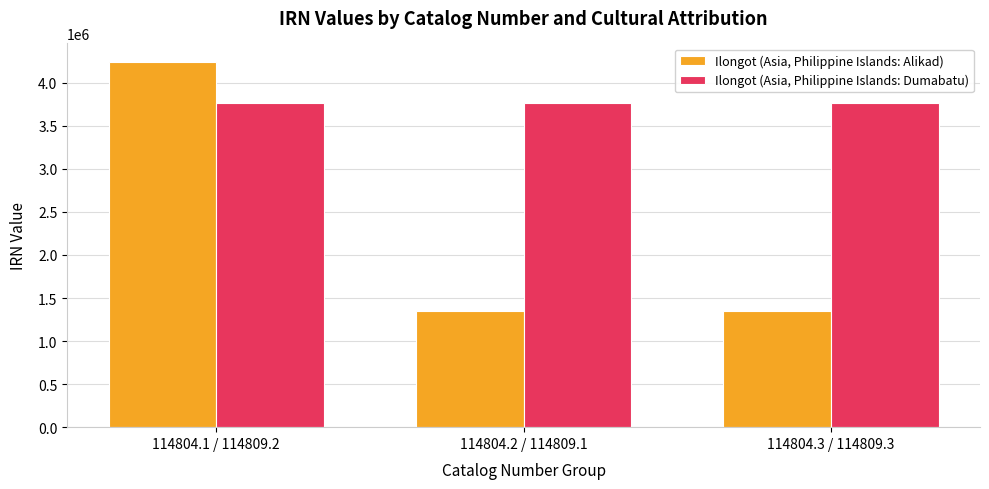

What is the label of the 2nd bar from the right?

114804.2 / 114809.1